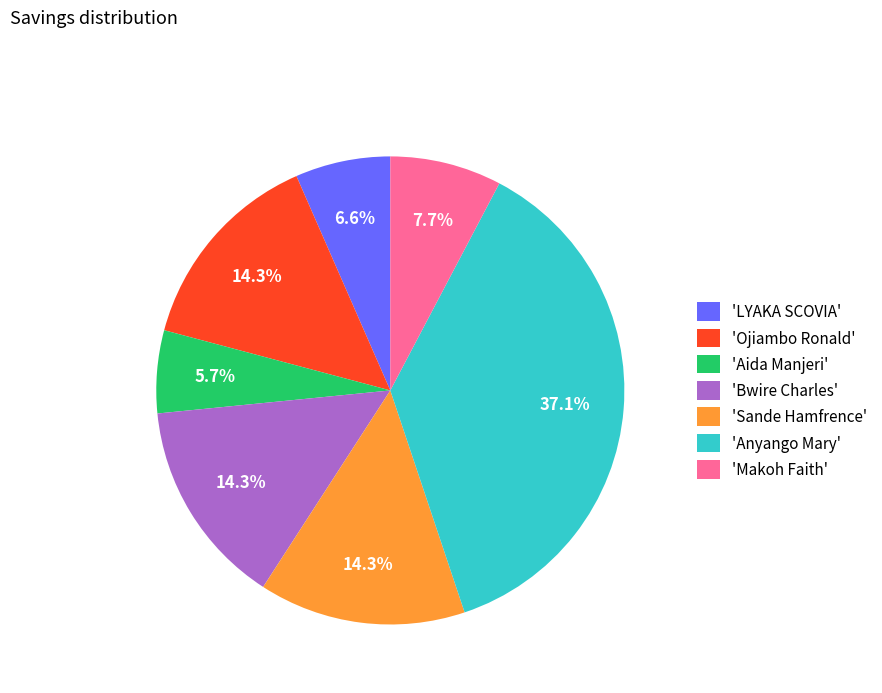

Which category has the smallest portion of the pie?

'Aida Manjeri'